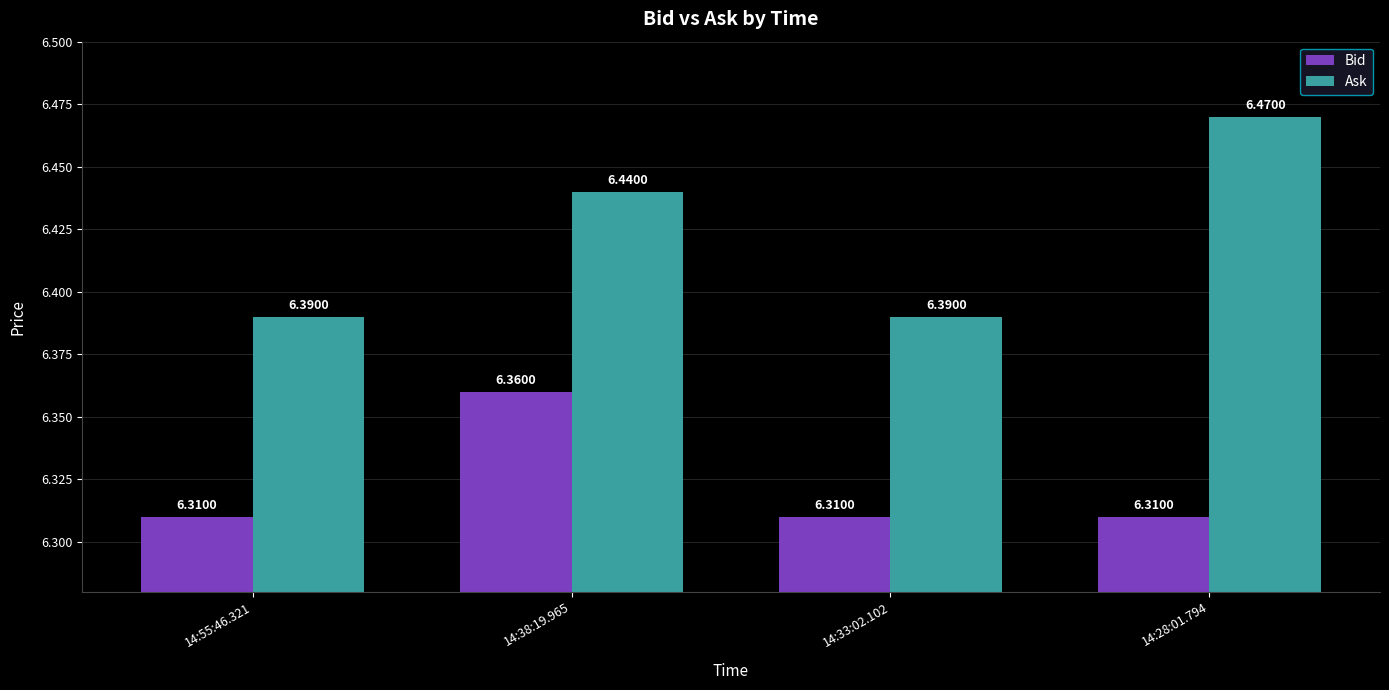

The Ask series shows 9.0 at 14:28:01.794. True or false?

False